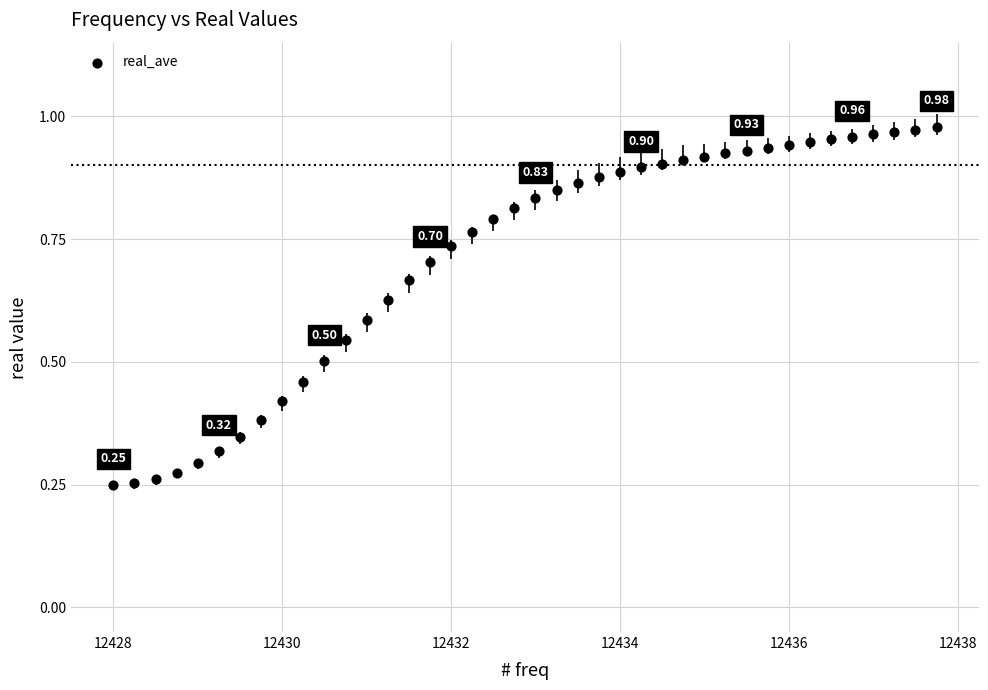

What is the range of X values (max minus min)?

9.8